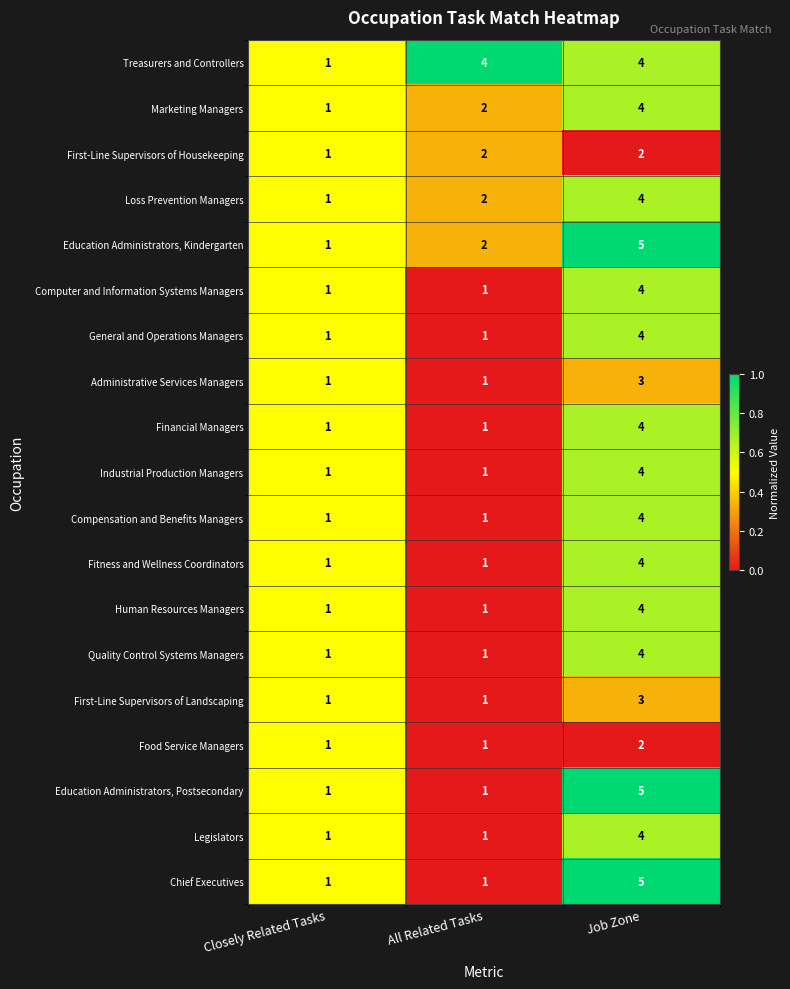

Which series has the largest total across all categories?

Treasurers and Controllers